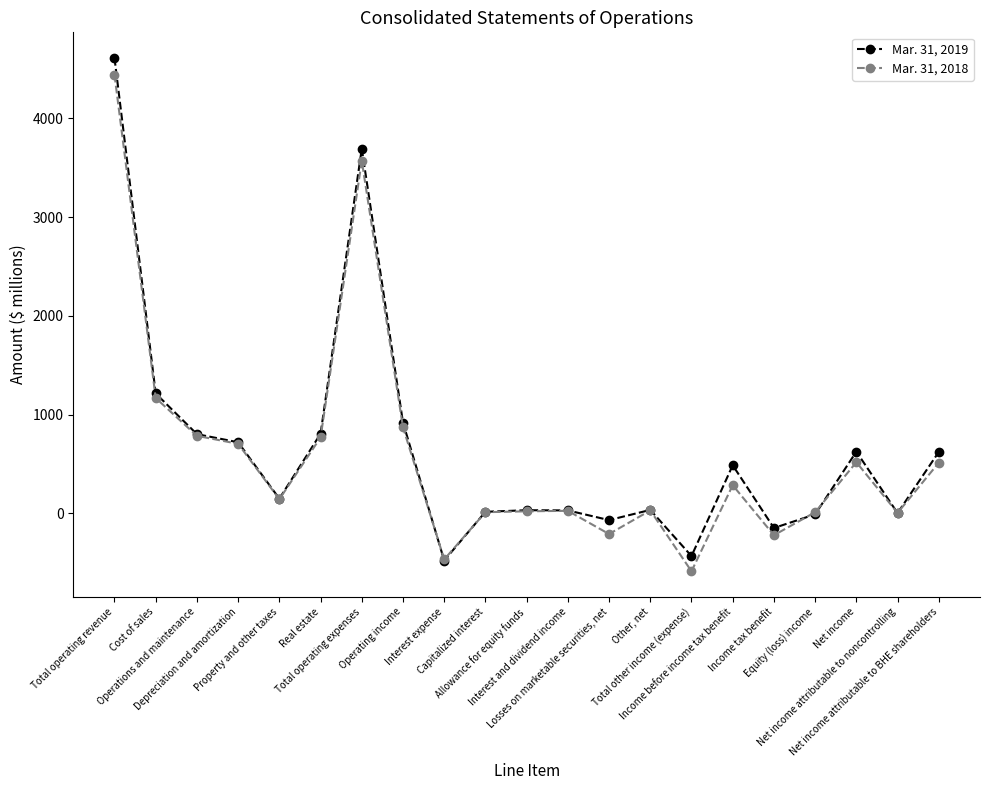

Count the number of data series in this chart.

2